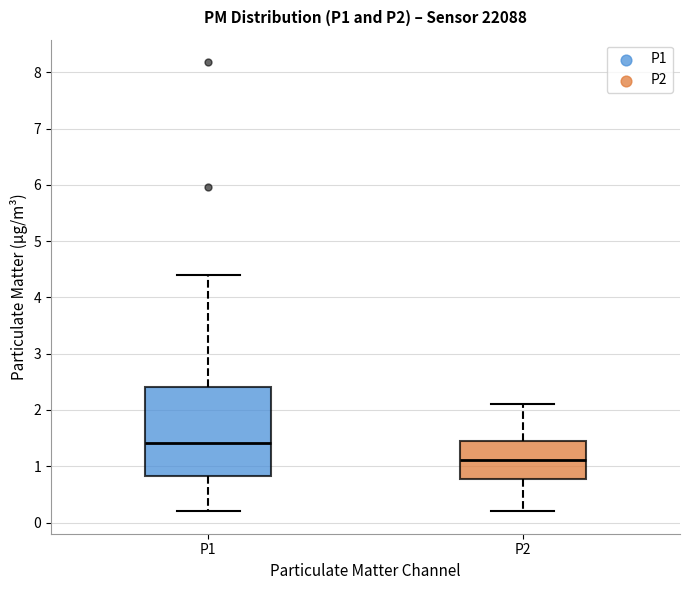

Reading left to right, read every box against the y-axis: the position of its median line, the range the box covers, and the ends of its whiskers. The values are not printed on the chart, so give them approximately, as read against the axis.

P1: median 1.4, box 0.8 to 2.4, whiskers 0.2 to 4.4
P2: median 1.1, box 0.8 to 1.4, whiskers 0.2 to 2.1